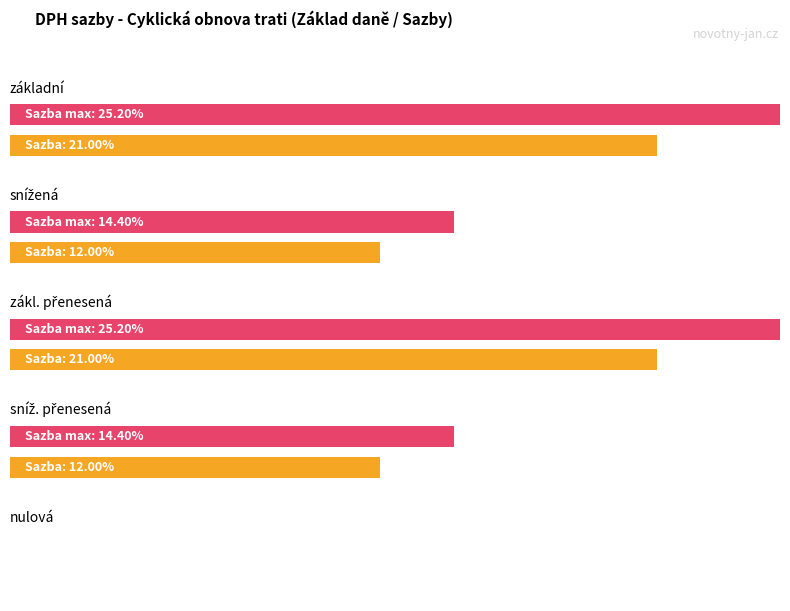

How many distinct data groups are displayed?

2